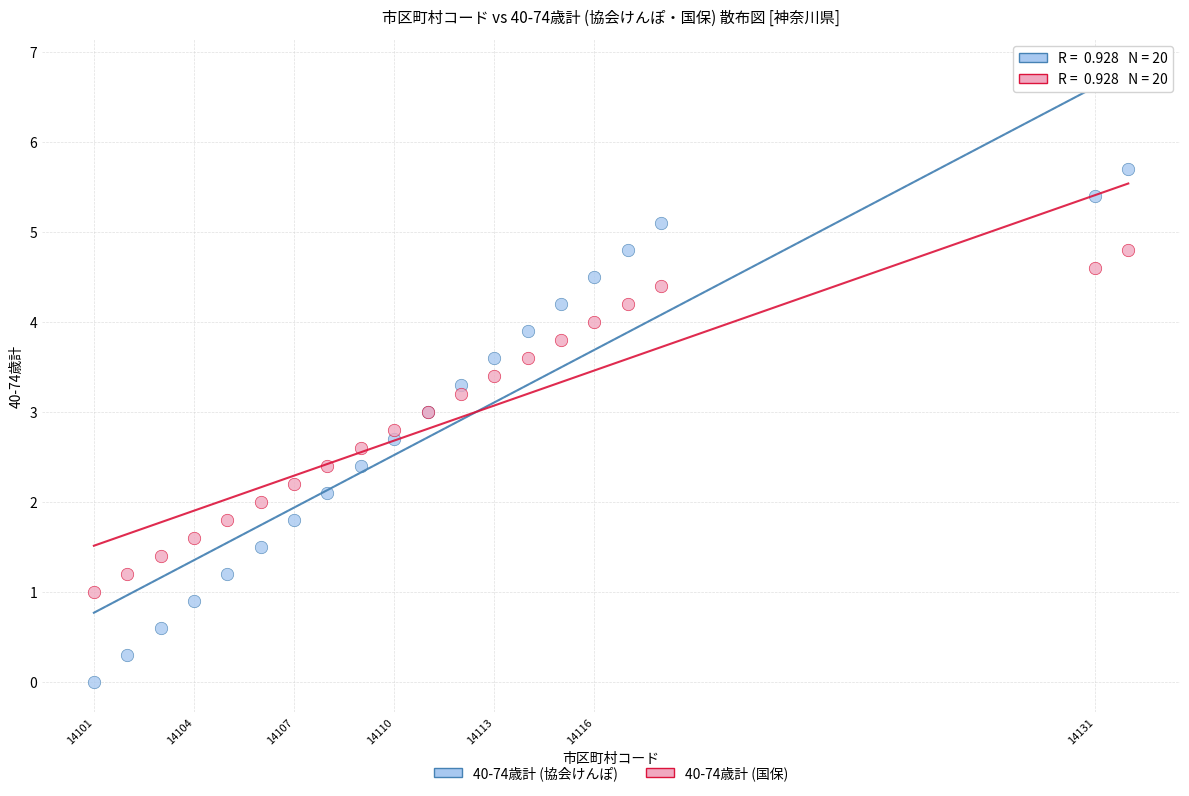

What is the X range (max minus min) for the scatter plot?

31.0